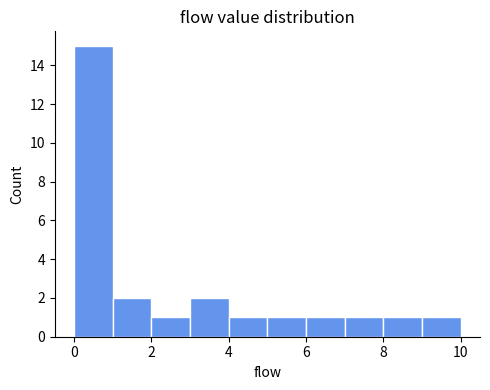

Reading left to right, transcribe this chart: for each bar, give the range it covers on the x-axis and its height. The values are not printed on the chart, so give them approximately, as read against the axis.

0 to 1: 15
1 to 2: 2
2 to 3: 1
3 to 4: 2
4 to 5: 1
5 to 6: 1
6 to 7: 1
7 to 8: 1
8 to 9: 1
9 to 10: 1